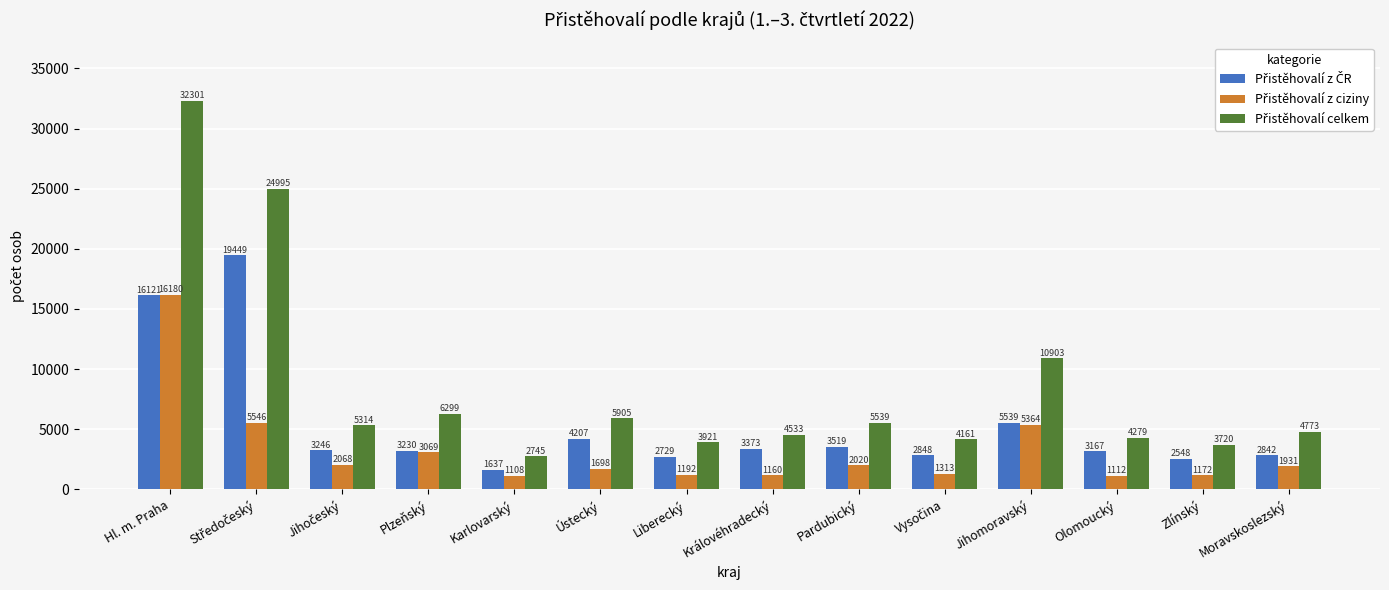

What is the total value across all series at Zlínský?

7440